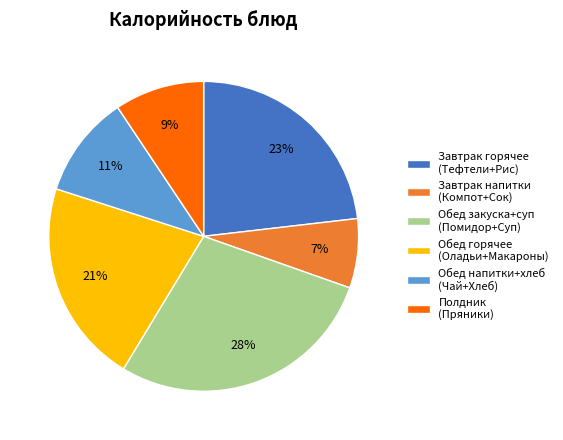

The Завтрак напитки (Компот+Сок) slice represents 20% of the pie. True or false?

False